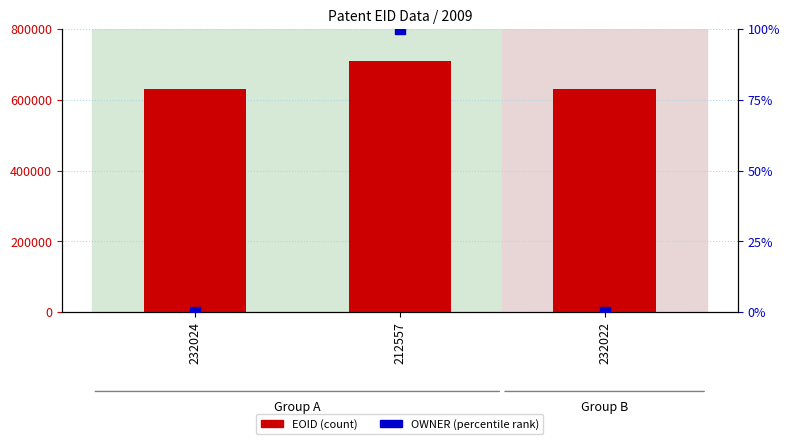

At how many categories does at least one series exceed 246710?

3